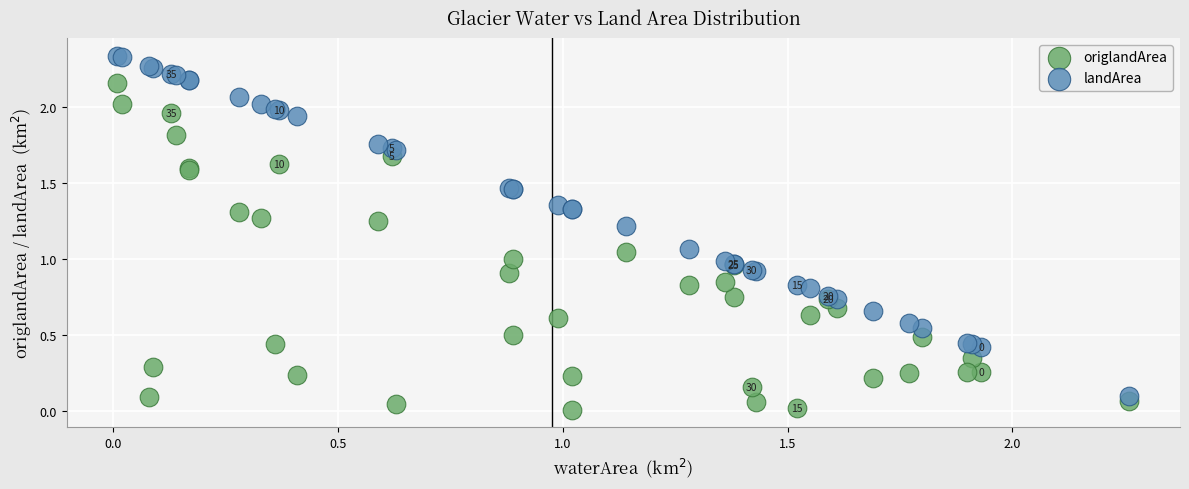

Which series reaches the maximum Y coordinate?

landArea